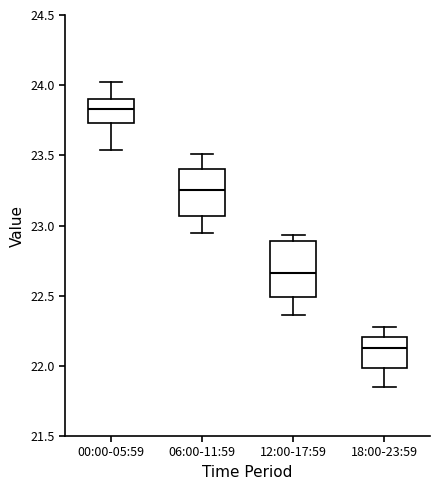

Where is the lower edge of the box for 00:00-05:59 on the y-axis? The values are not printed on the chart, so give them approximately, as read against the axis.

23.75